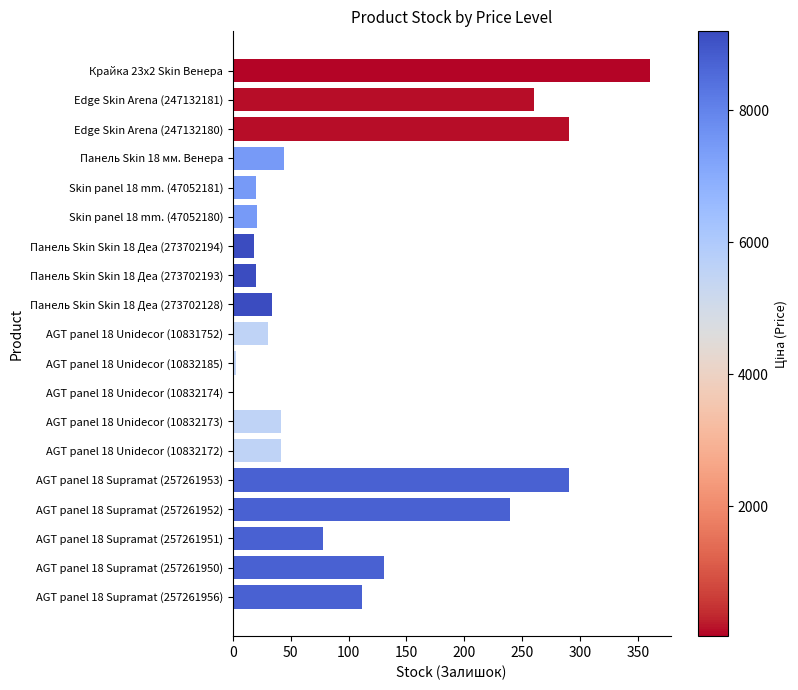

What is the ratio of the value at AGT panel 18 Supramat (257261956) to the value at AGT panel 18 Supramat (257261951)?

1.4